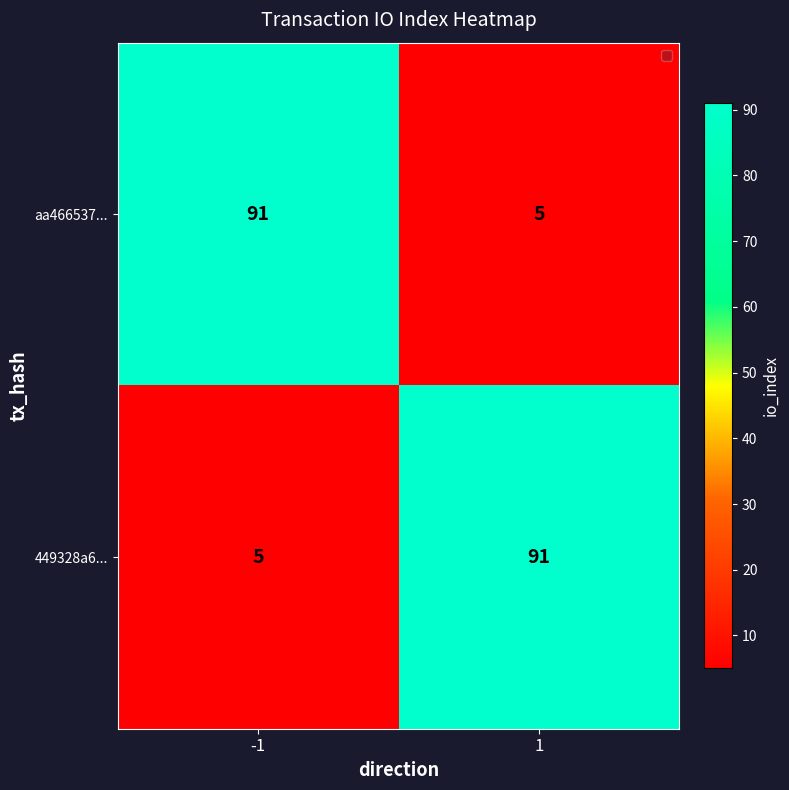

The value of aa466537... at -1 is 91. True or false?

True